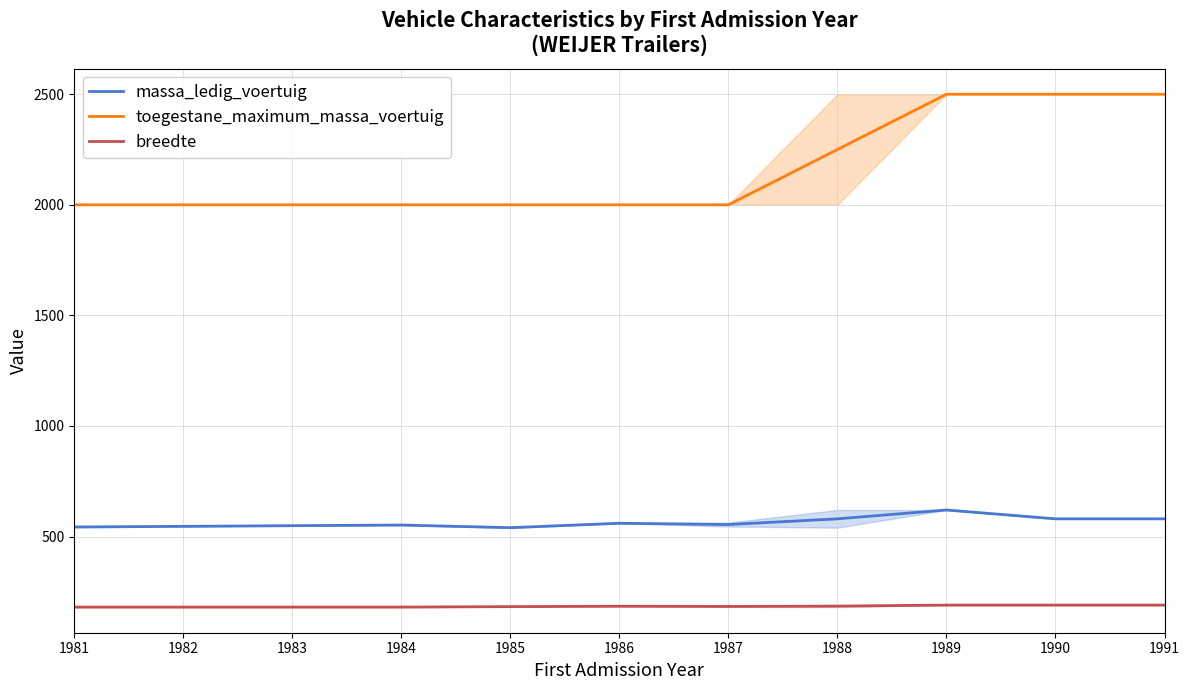

At how many categories does at least one series exceed 1751?

9